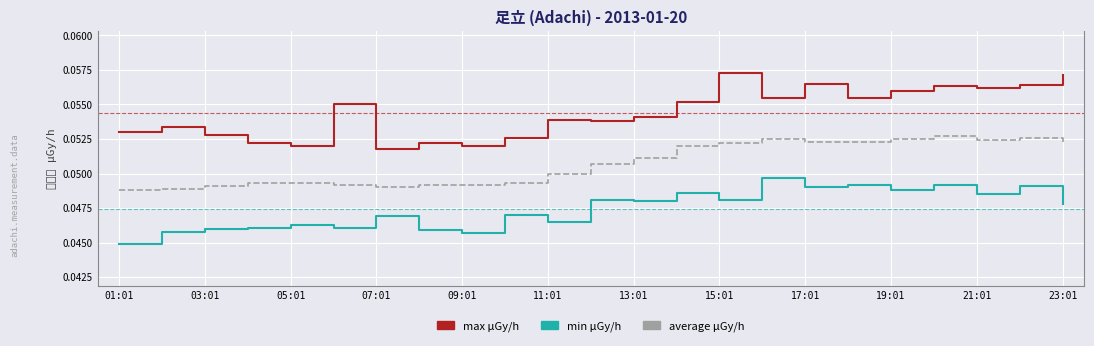

Which series has the largest total across all categories?

max μGy/h